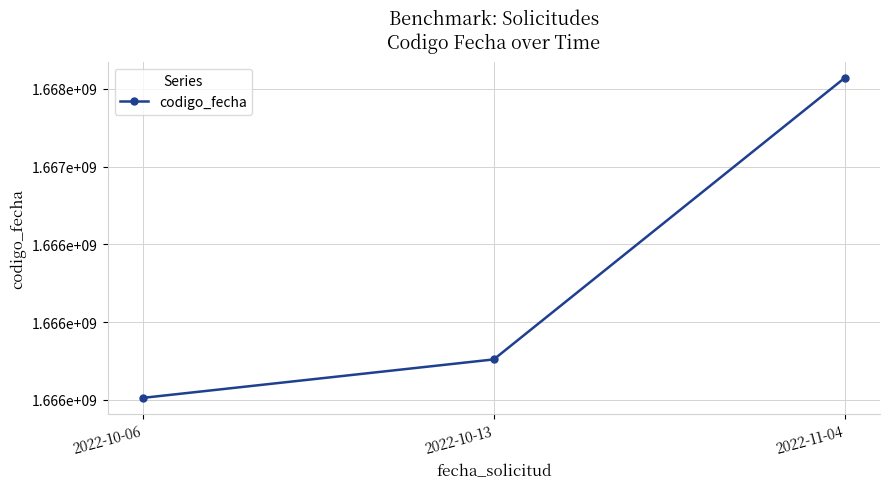

What is the difference between the maximum and minimum values?

2059897